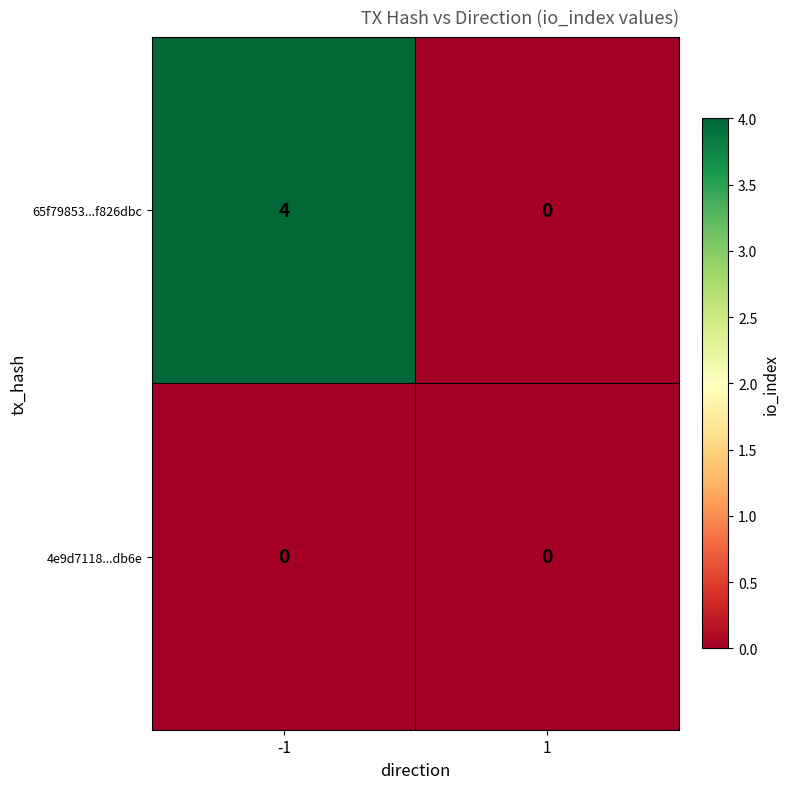

Rank the series by their maximum value, from lowest to highest.

4e9d7118...db6e, 65f79853...f826dbc